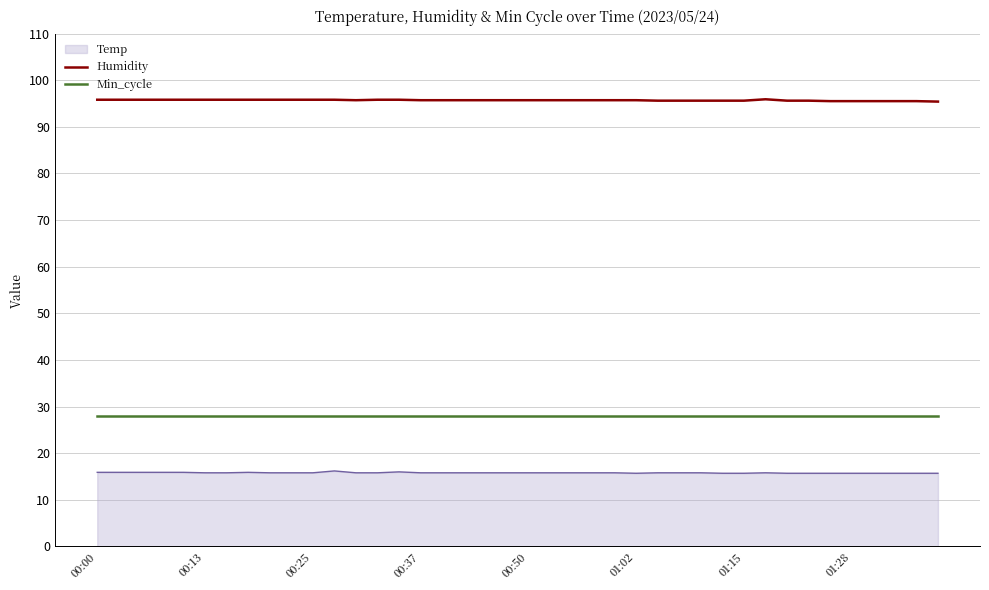

Which series has the largest total across all categories?

Humidity